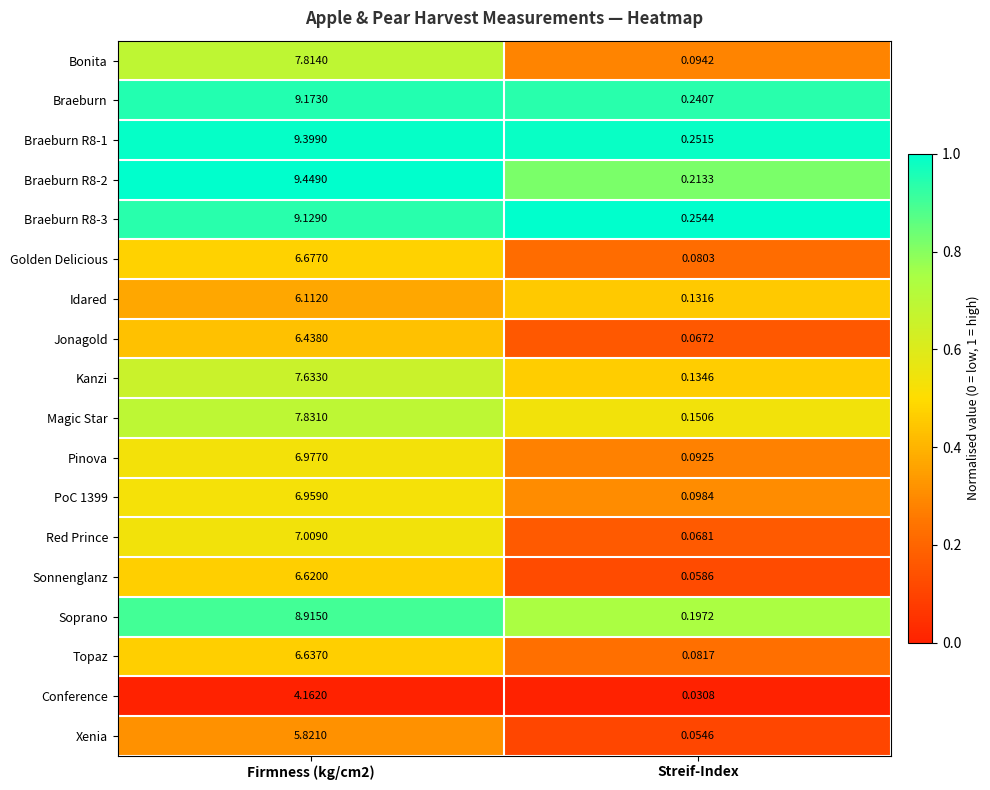

Which category has the lowest value across all series?

Streif-Index